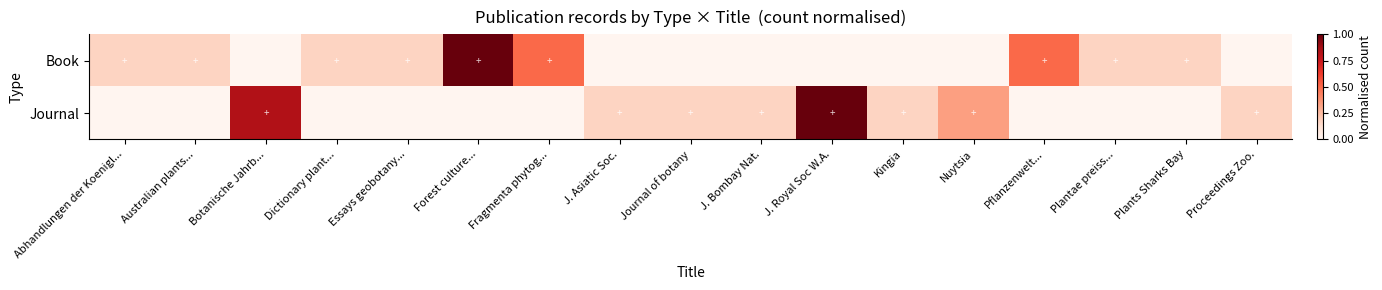

How many categories are shown in the chart?

17